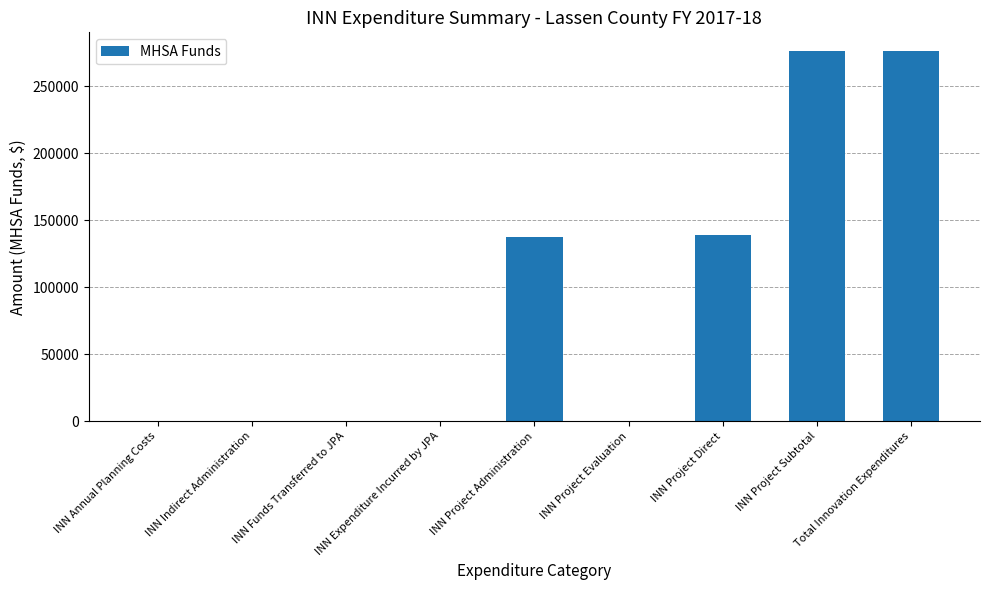

What is the approximate value at INN Project Direct?

138813.2